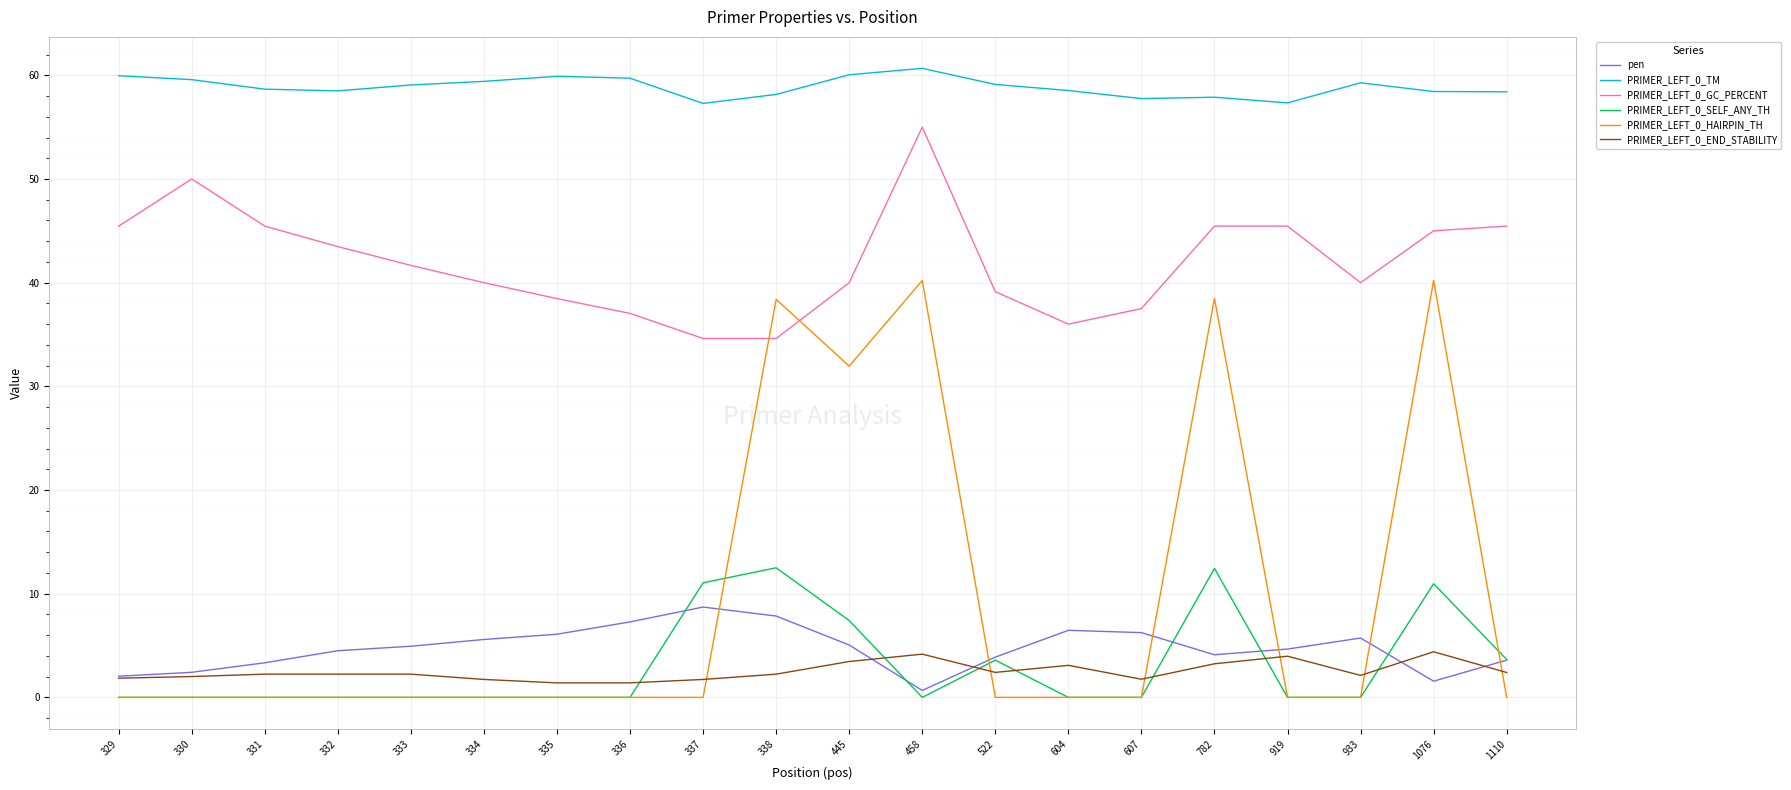

What are all the series names shown in the legend?

pen, PRIMER_LEFT_0_TM, PRIMER_LEFT_0_GC_PERCENT, PRIMER_LEFT_0_SELF_ANY_TH, PRIMER_LEFT_0_HAIRPIN_TH, PRIMER_LEFT_0_END_STABILITY